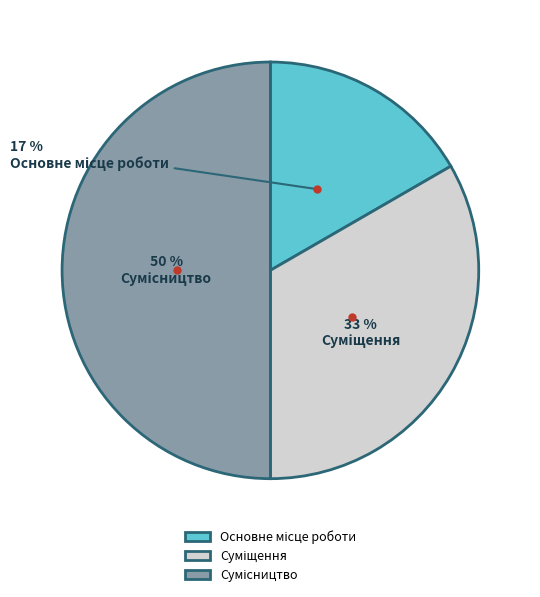

Count the number of slices in the pie.

3